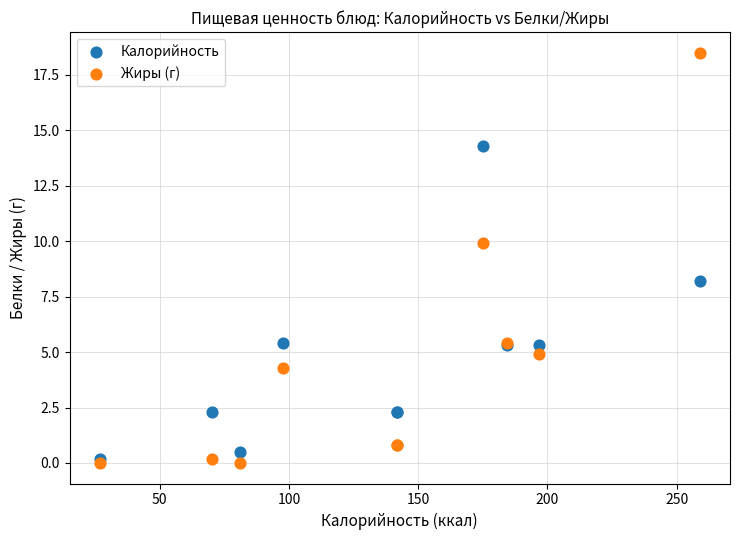

What are all the series names shown in the legend?

Калорийность, Жиры (г)